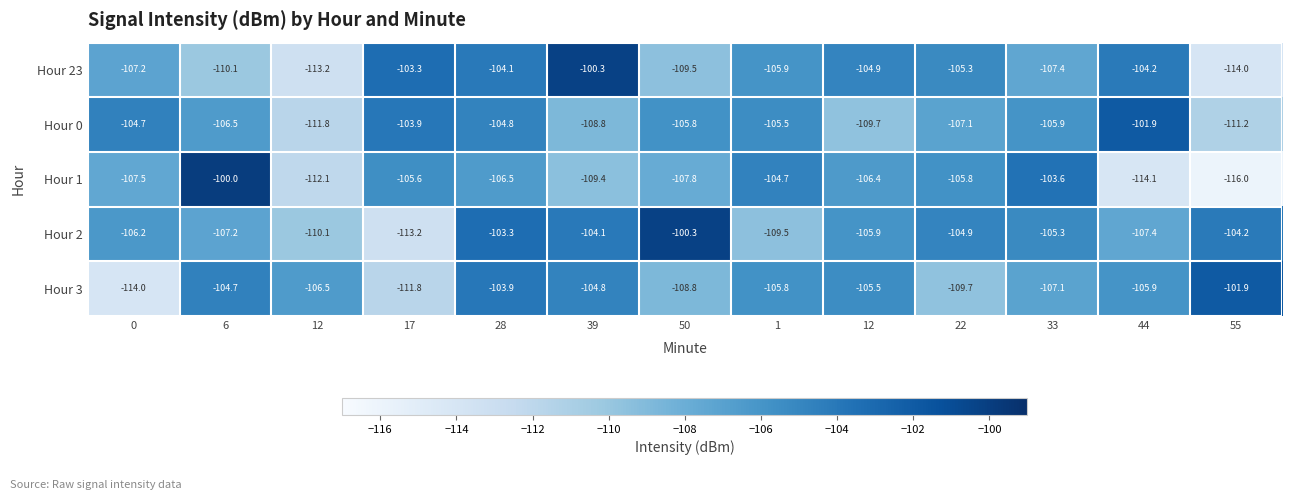

Which has a higher value, 39 or 0?

39